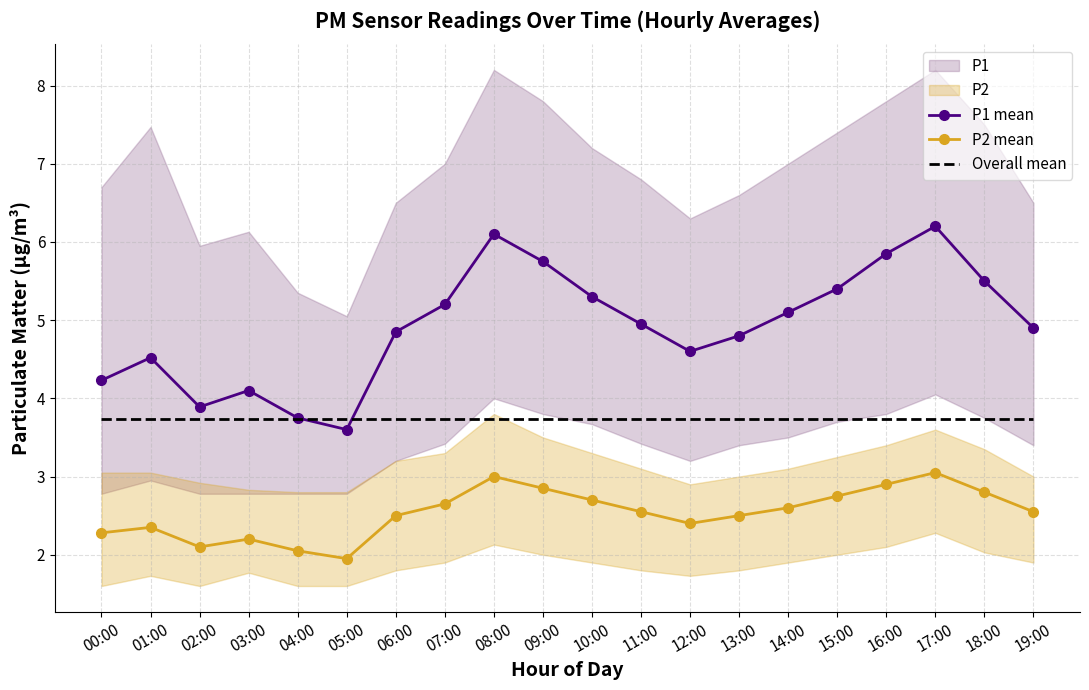

Reading left to right, extract all data points from this chart.

P1 mean: 00:00=4.2	01:00=4.5	02:00=3.9	03:00=4.1	04:00=3.8	05:00=3.6	06:00=4.8	07:00=5.2	08:00=6.1	09:00=5.8	10:00=5.3	11:00=5.0	12:00=4.6	13:00=4.8	14:00=5.1	15:00=5.4	16:00=5.8	17:00=6.2	18:00=5.5	19:00=4.9
P2 mean: 00:00=2.3	01:00=2.4	02:00=2.1	03:00=2.2	04:00=2.0	05:00=1.9	06:00=2.5	07:00=2.6	08:00=3.0	09:00=2.9	10:00=2.7	11:00=2.5	12:00=2.4	13:00=2.5	14:00=2.6	15:00=2.8	16:00=2.9	17:00=3.0	18:00=2.8	19:00=2.5
Overall mean: 00:00=3.7	01:00=3.7	02:00=3.7	03:00=3.7	04:00=3.7	05:00=3.7	06:00=3.7	07:00=3.7	08:00=3.7	09:00=3.7	10:00=3.7	11:00=3.7	12:00=3.7	13:00=3.7	14:00=3.7	15:00=3.7	16:00=3.7	17:00=3.7	18:00=3.7	19:00=3.7